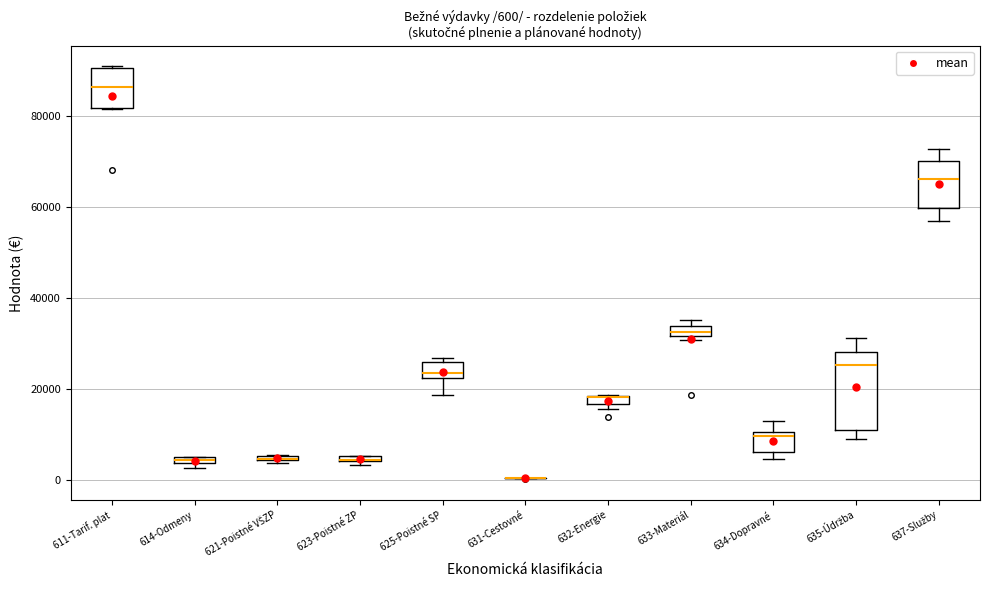

Which box is the tallest, from its lower edge to its upper edge?

635-Údržba